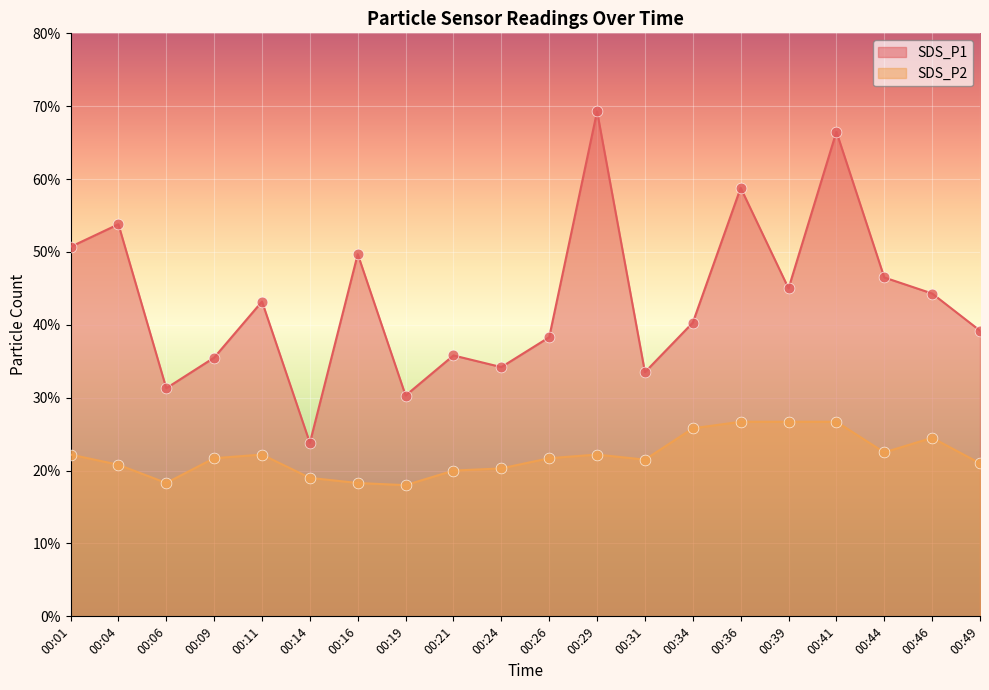

At which category is the sum across all series the highest?

00:41